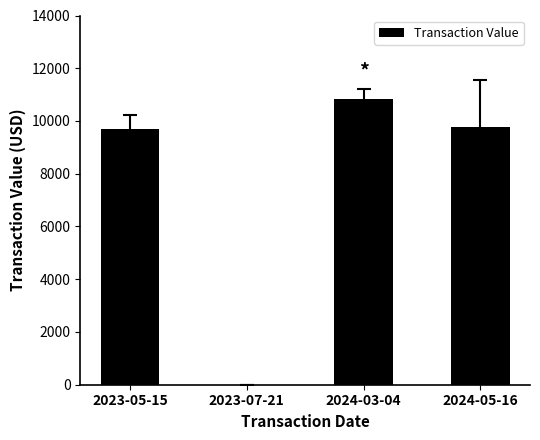

What is the greatest value displayed?

10820